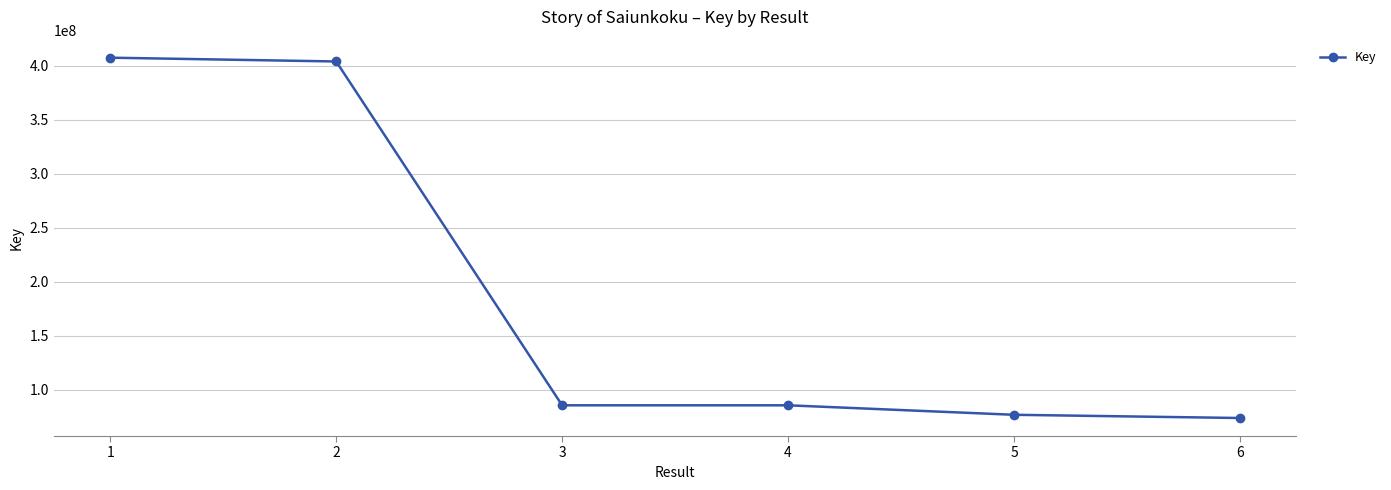

The chart shows a value of 85745355 at 3. True or false?

True